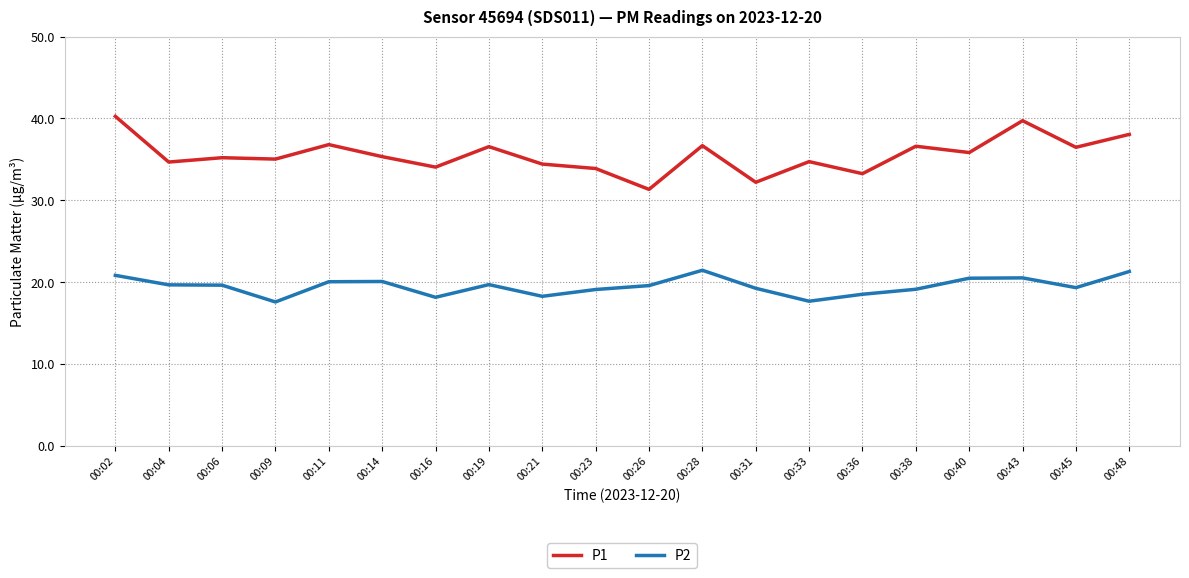

True or false: P2 has a value of 19.6 at 00:06.

True